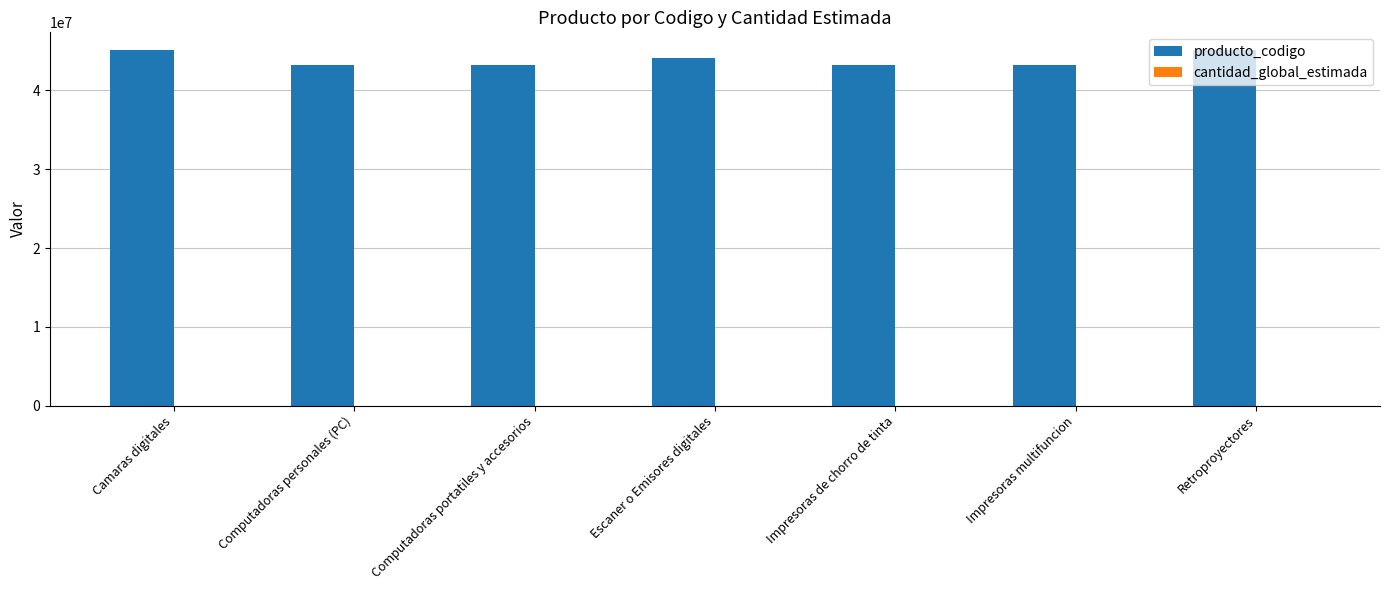

Which series has the largest total across all categories?

producto_codigo